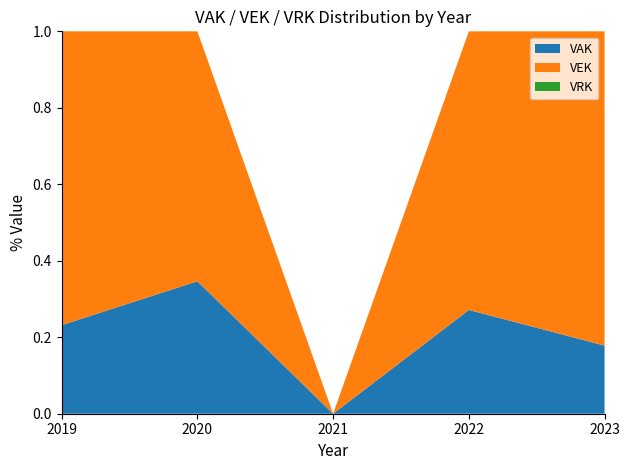

Which category has the lowest value in the VAK series?

2021